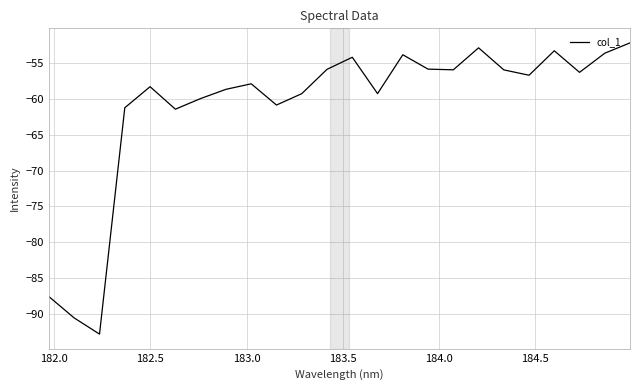

What is the difference between the maximum and minimum values?

40.6